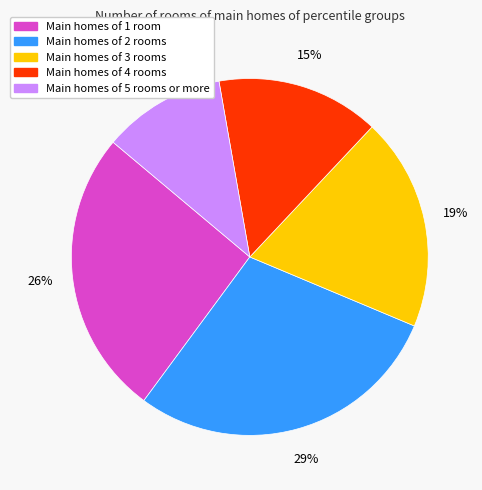

To the nearest percent, what is the difference between the largest and smallest slice percentages?

18%